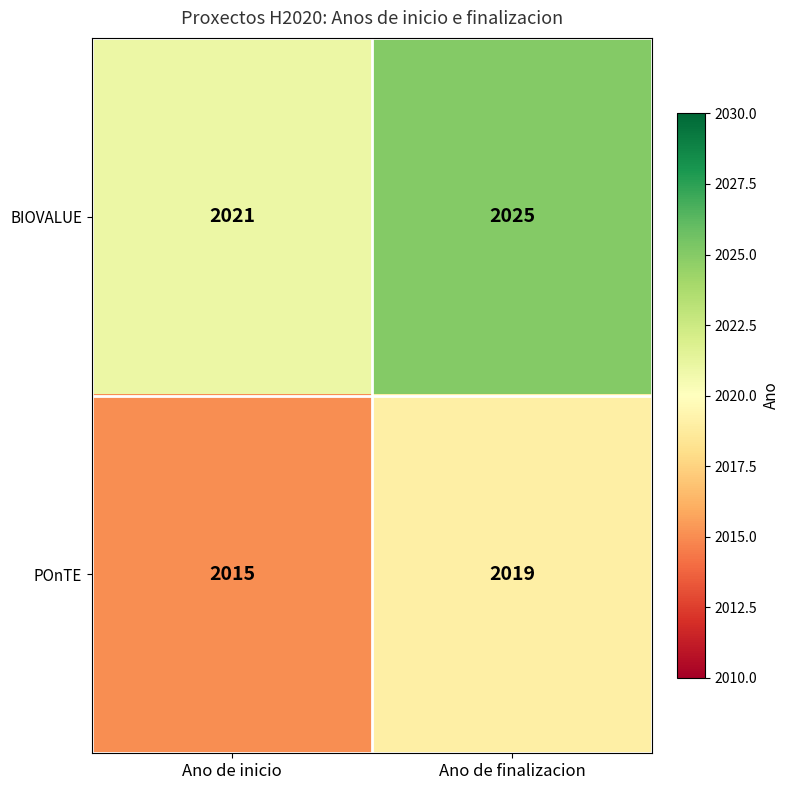

What is the total value across all series at Ano de inicio?

4036